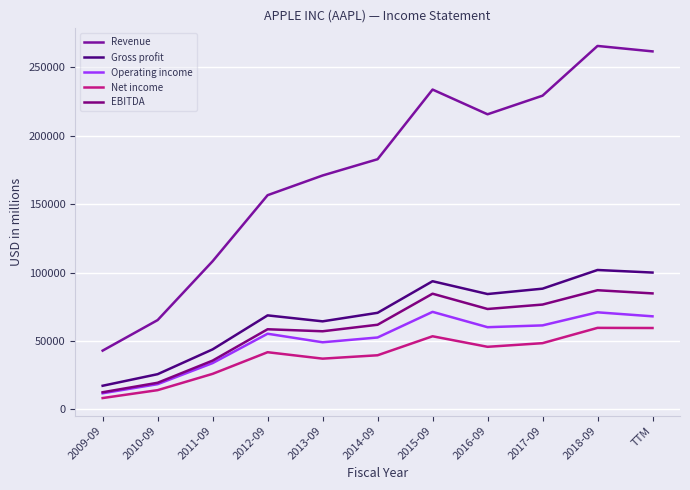

Reading left to right, transcribe all the data shown in this chart.

Revenue: 42905	65225	108249	156508	170910	182795	233715	215639	229234	265595	261612
Gross profit: 17222	25684	43818	68662	64304	70537	93626	84263	88186	101839	99958
Operating income: 11740	18385	33790	55241	48999	52503	71230	60024	61344	70898	67970
Net income: 8235	14013	25922	41733	37037	39510	53394	45687	48351	59531	59431
EBITDA: 12474	19412	35604	58518	57048	61813	84505	73333	76569	87046	84728